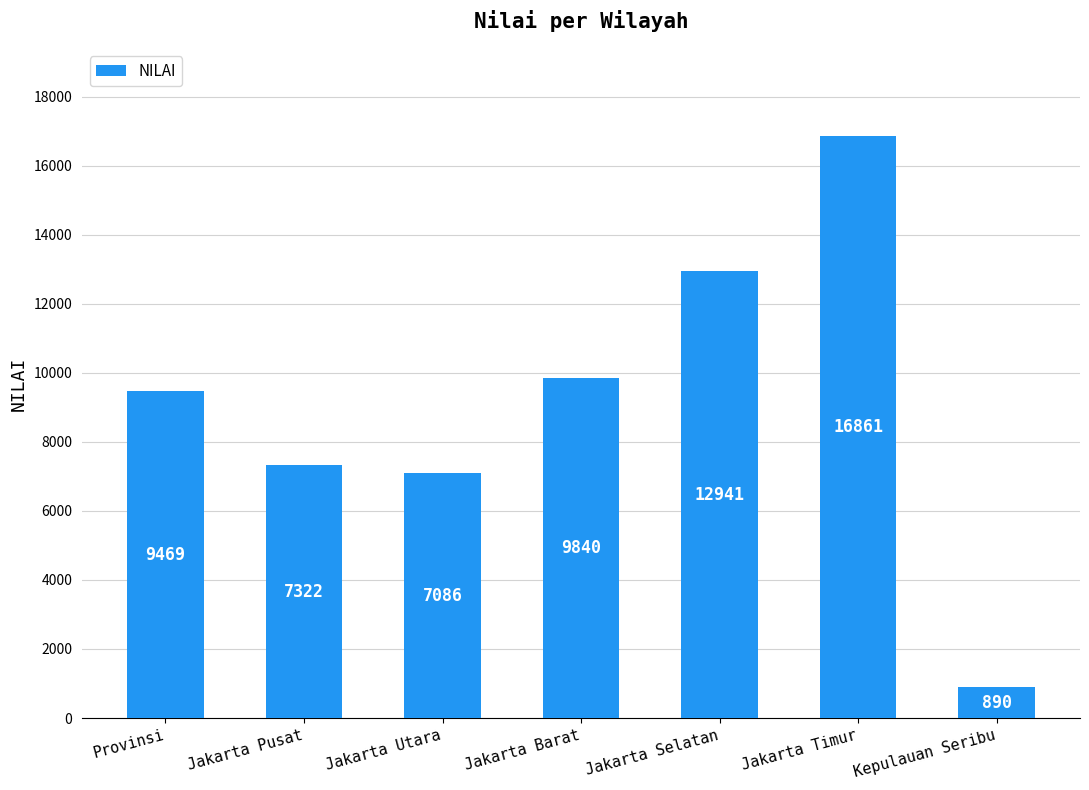

The chart shows a value of 7086 at Jakarta Utara. True or false?

True